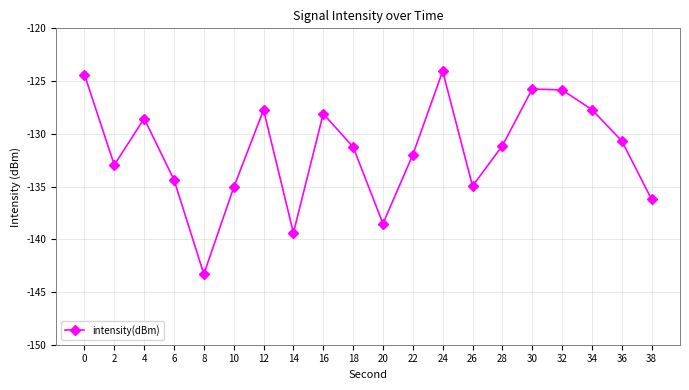

What is the approximate value at 0?

-124.4